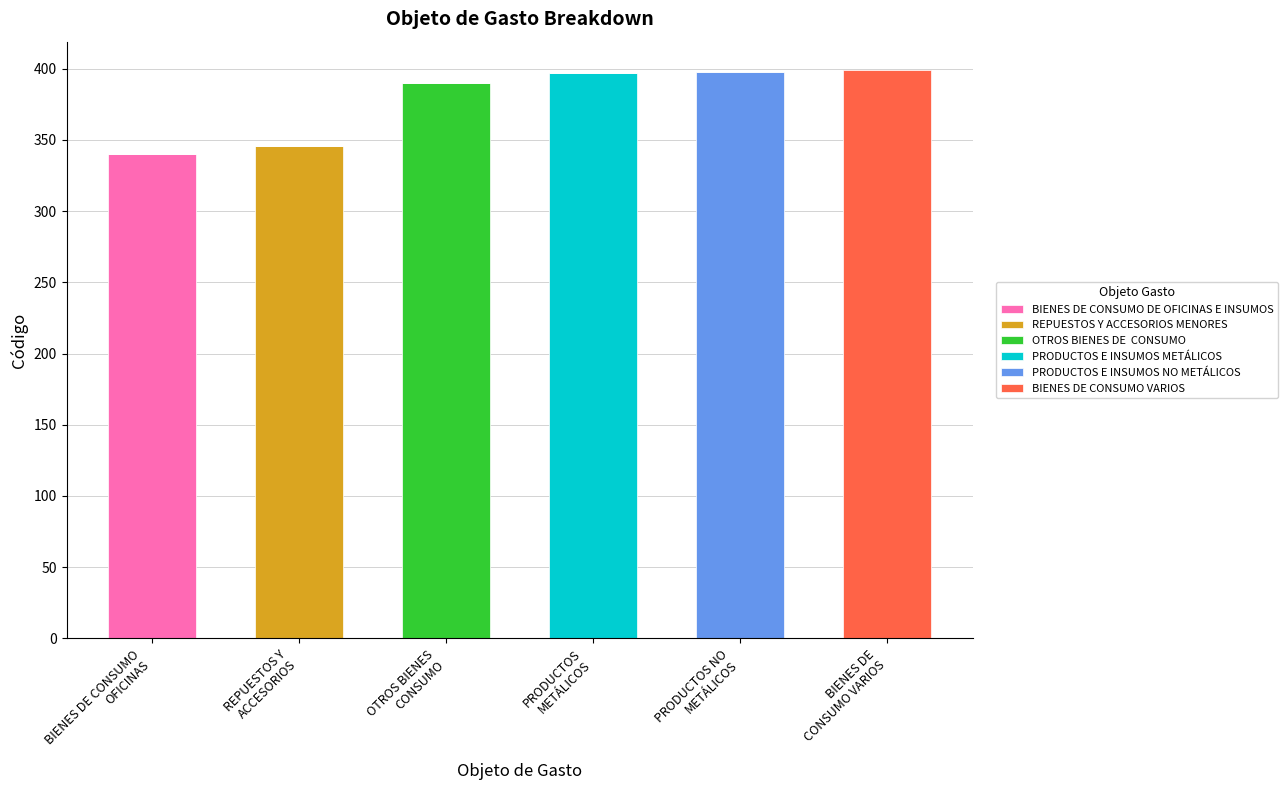

How many series are shown in this chart?

6